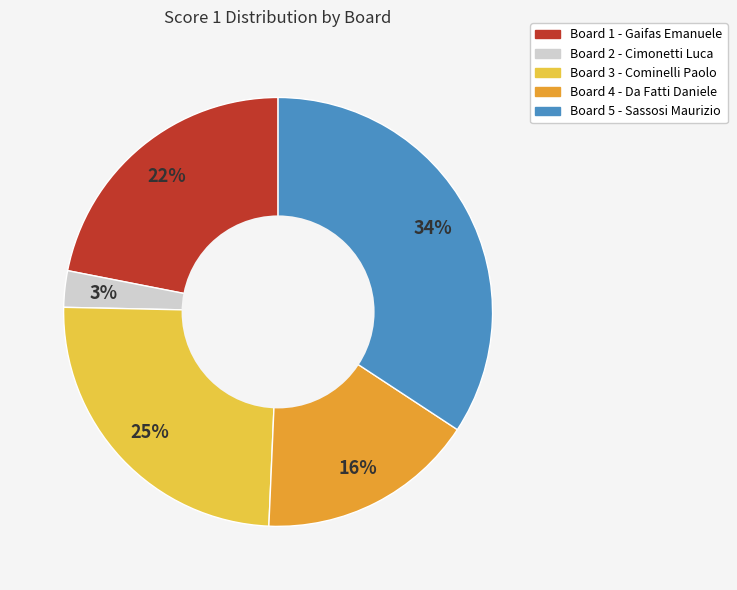

Between Board 1 and Board 4, which is larger?

Board 1